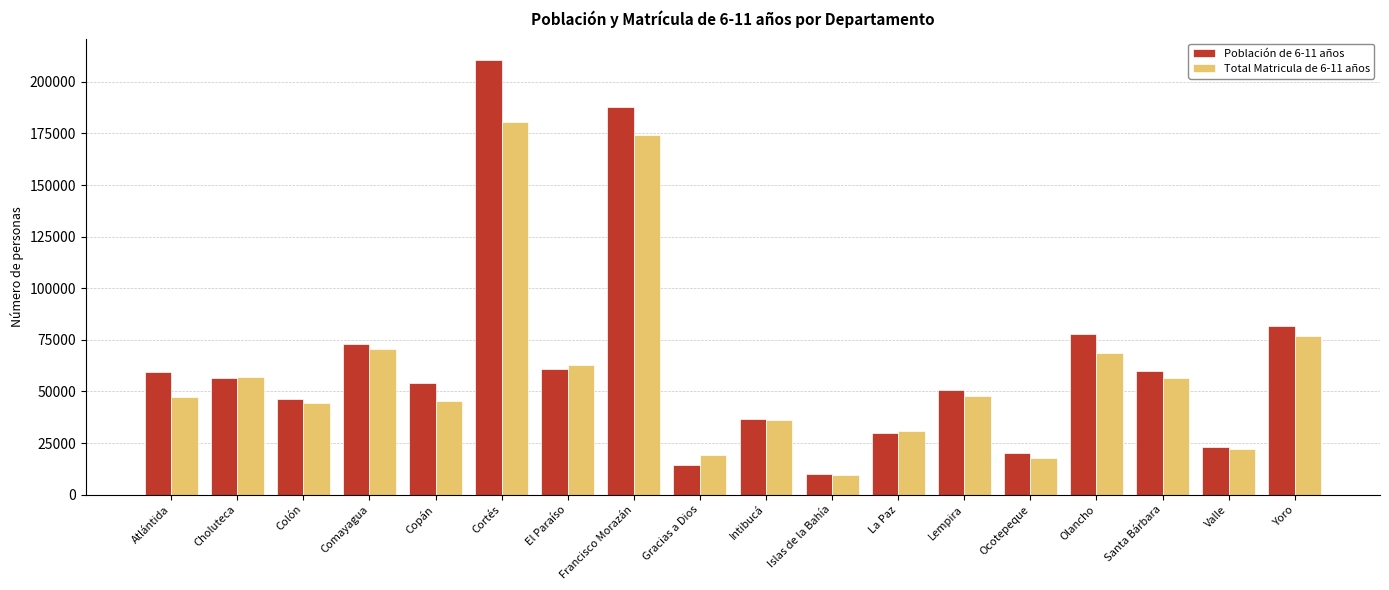

What is the spread (max minus min) of values at Santa Bárbara?

3651